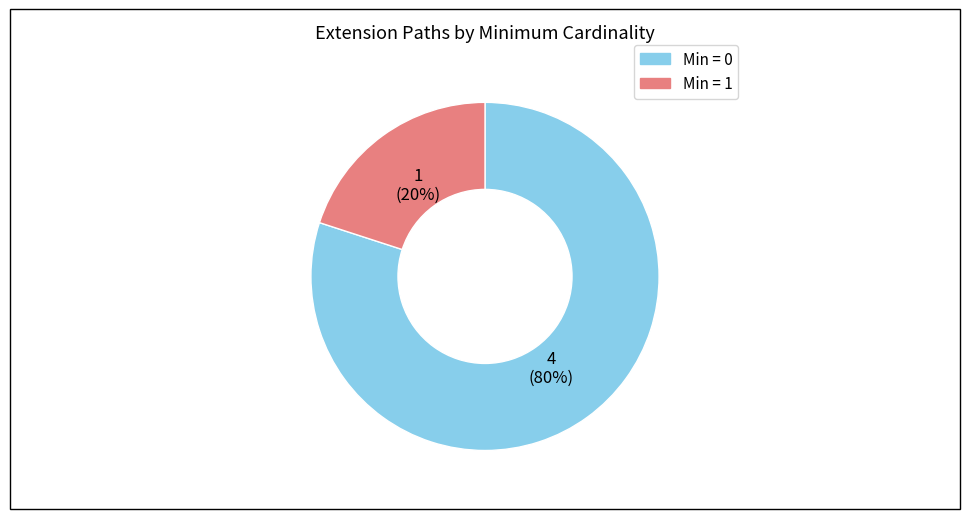

To the nearest percent, what is the difference between the largest and smallest slice percentages?

60%